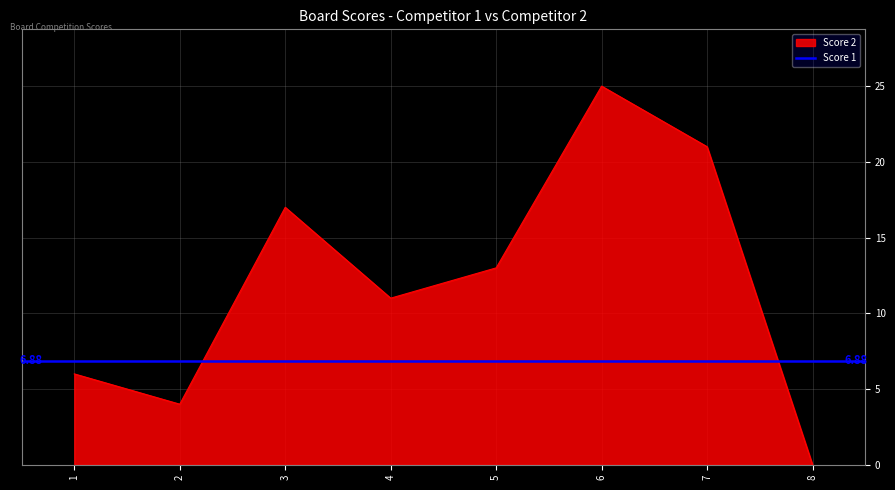

What is the change in value from 1 to 7?

+15